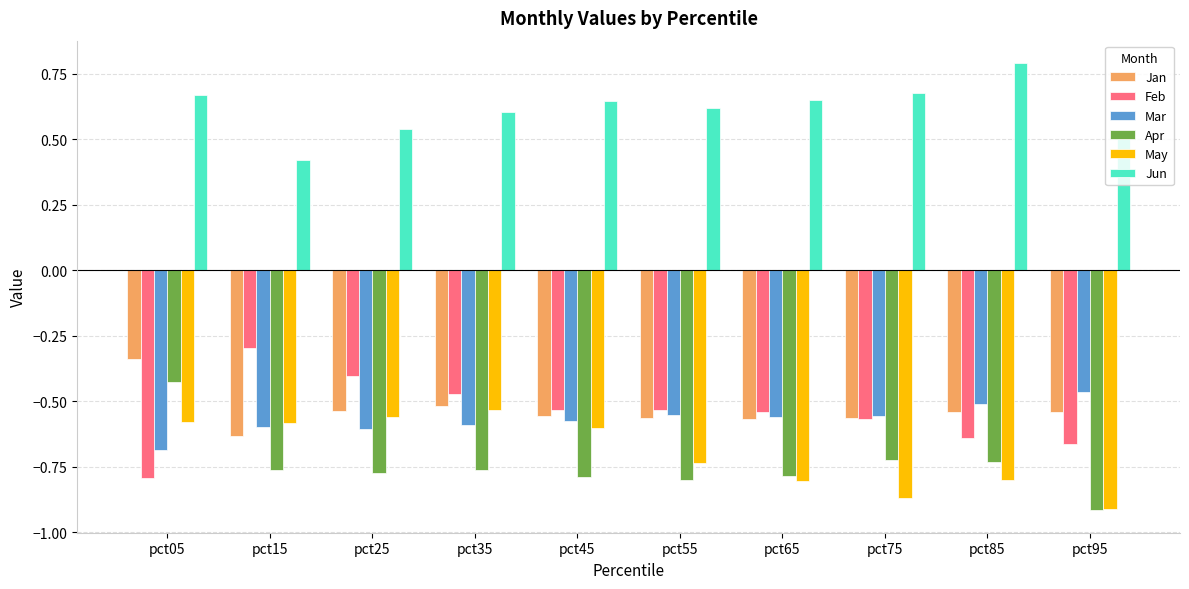

How many bars are there in each group?

6